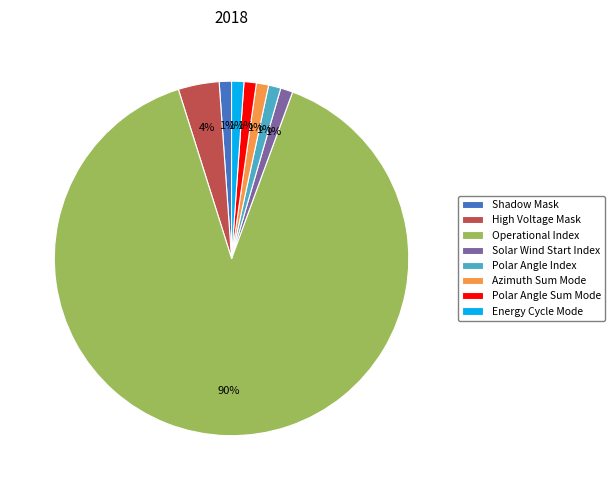

Is the sum of Polar Angle Index and Solar Wind Start Index greater than half?

No